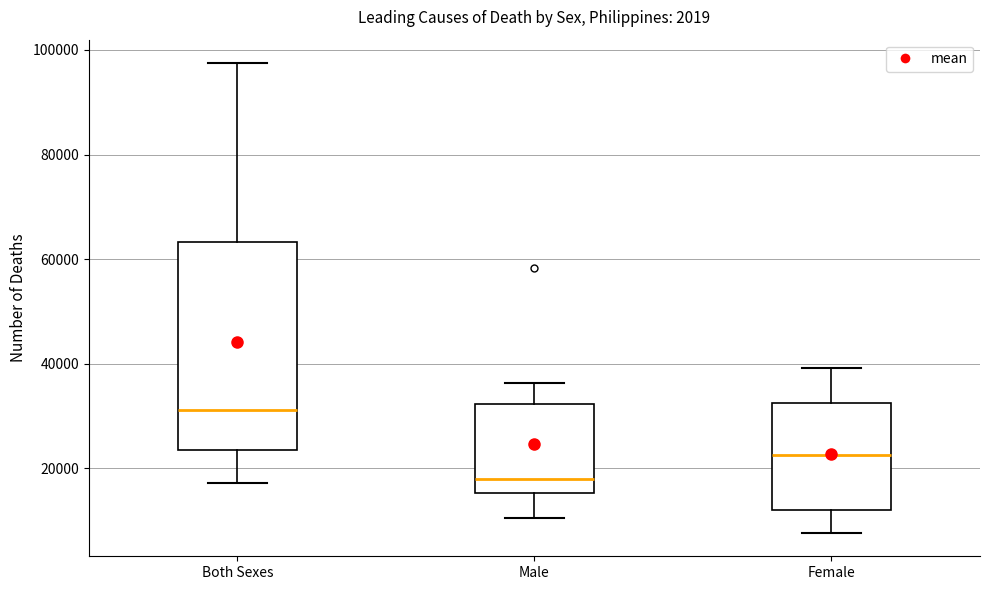

Reading left to right, transcribe this box plot: for each box, give where its median line is, the range the box spans, and where its two whiskers end, as read against the y-axis. The values are not printed on the chart, so give them approximately, as read against the axis.

Both Sexes: median 32000, box 24000 to 64000, whiskers 18000 to 98000
Male: median 18000, box 16000 to 32000, whiskers 10000 to 36000
Female: median 22000, box 12000 to 32000, whiskers 8000 to 40000